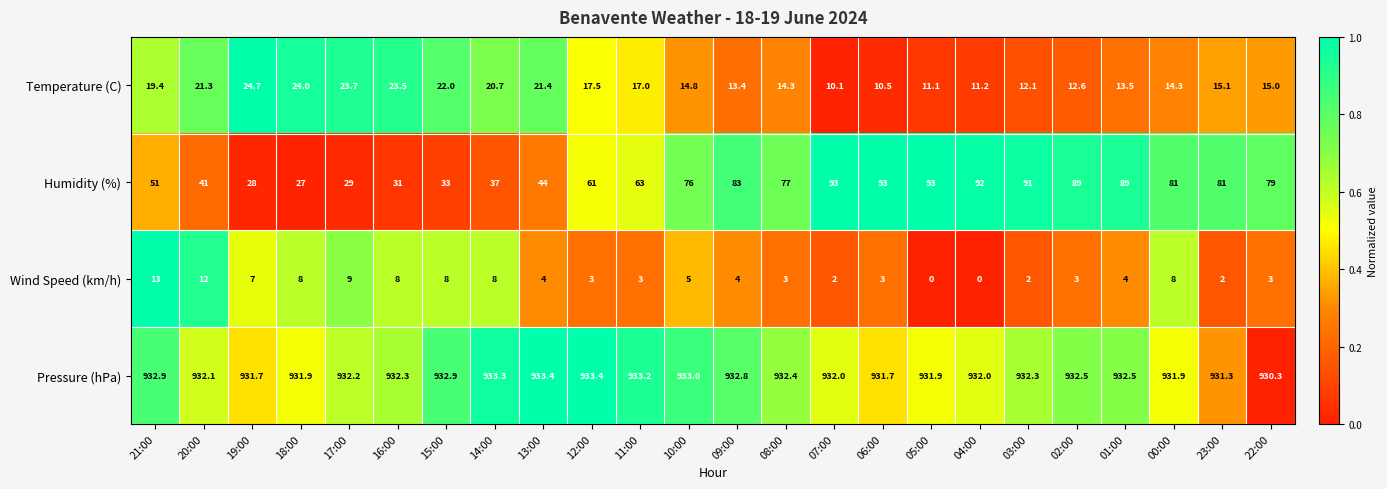

Read the Temperature (C) value at 03:00.

12.1